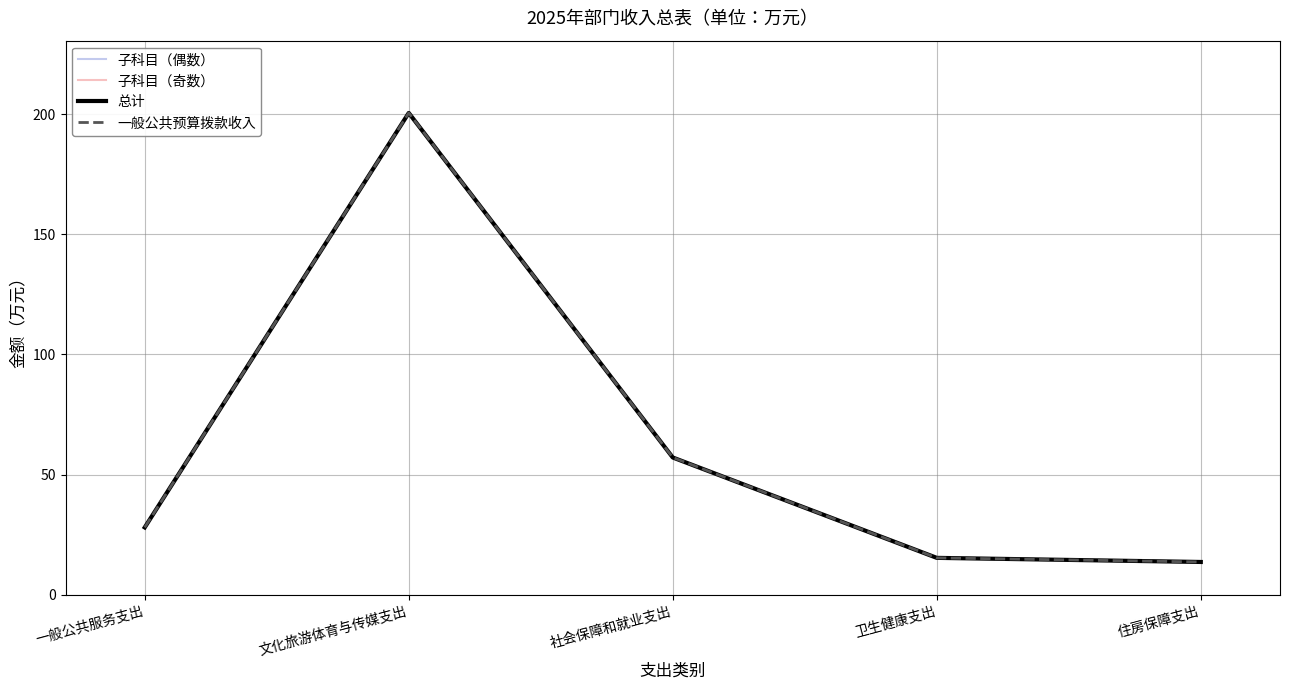

Reading left to right, list all the values displayed in this chart.

总计: 一般公共服务支出=28.0	文化旅游体育与传媒支出=200.5	社会保障和就业支出=57.1	卫生健康支出=15.3	住房保障支出=13.6
一般公共预算拨款收入: 一般公共服务支出=28.0	文化旅游体育与传媒支出=200.5	社会保障和就业支出=57.1	卫生健康支出=15.3	住房保障支出=13.6